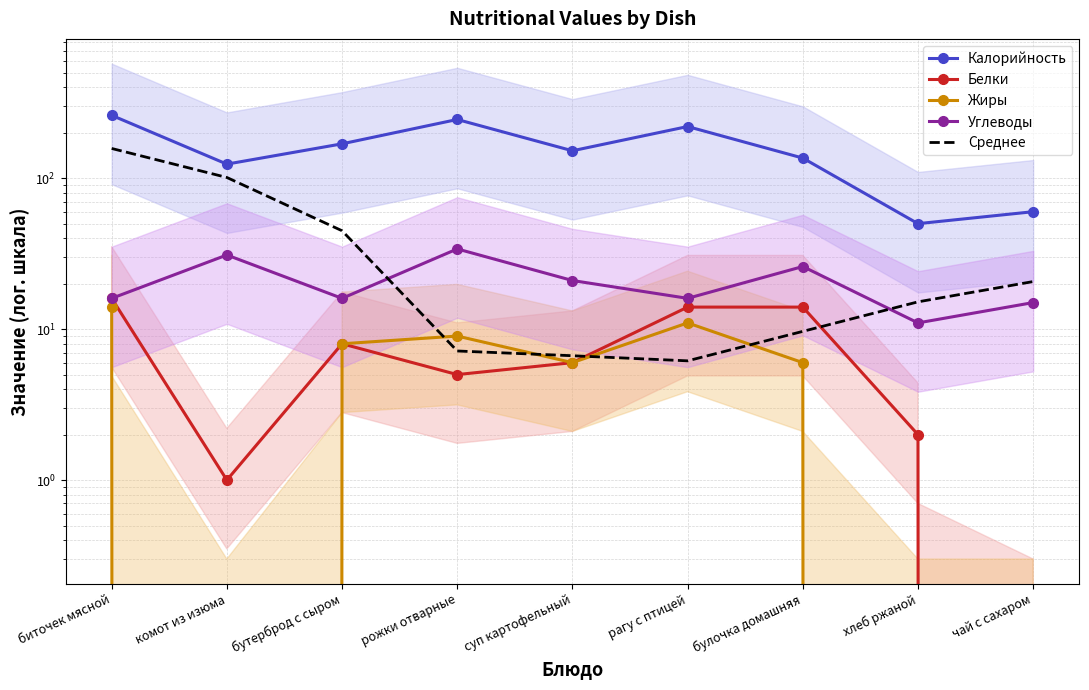

True or false: Углеводы and Белки intersect in this chart.

False